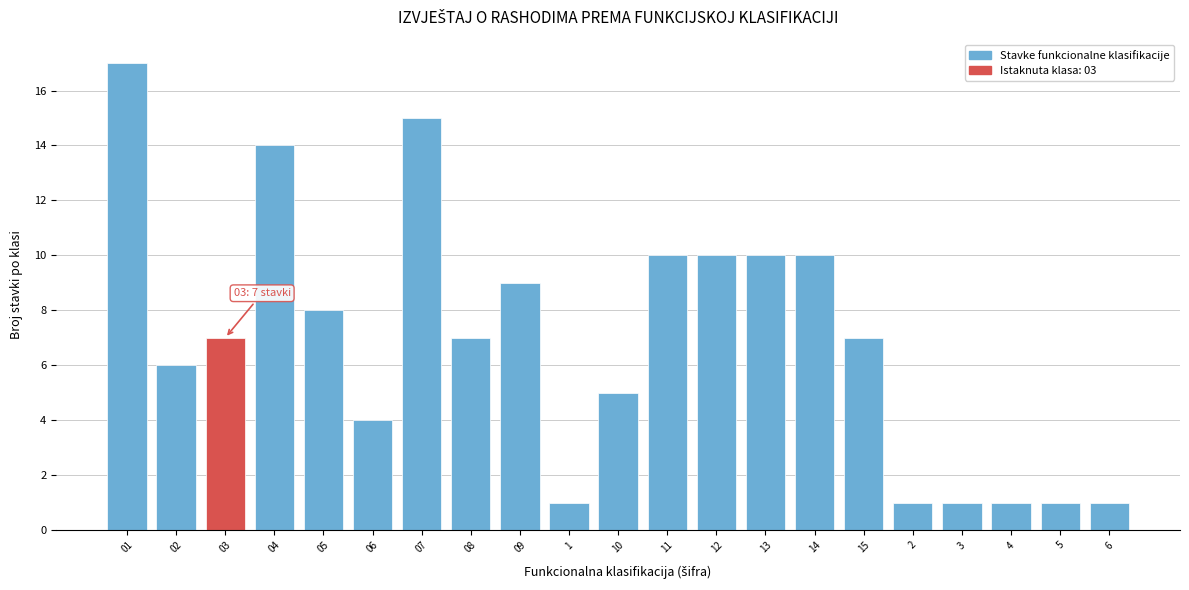

Reading left to right, extract all data points from this chart.

17	6	7	14	8	4	15	7	9	1	5	10	10	10	10	7	1	1	1	1	1